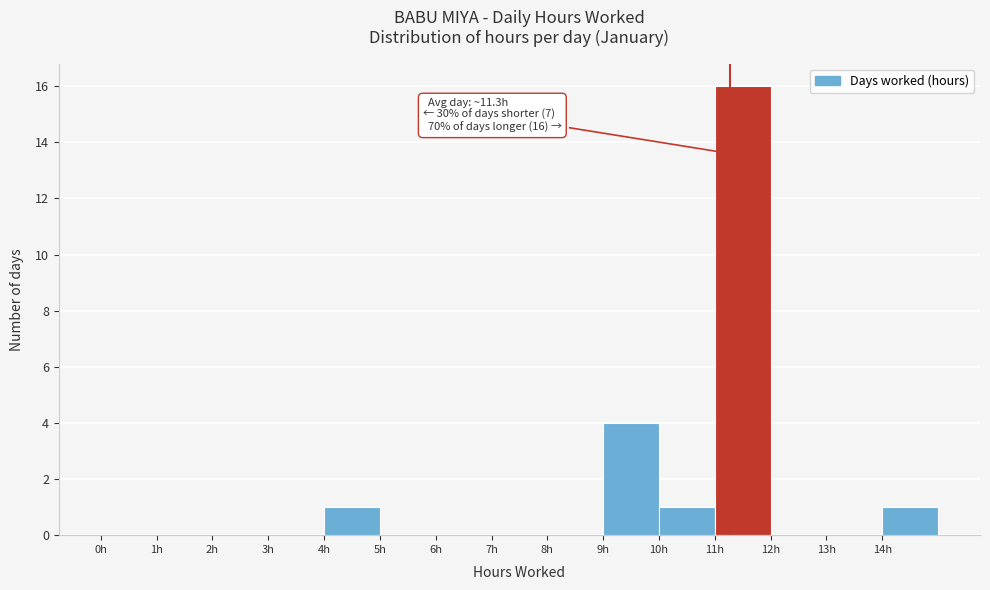

Over which range of the x-axis is the bar tallest?

11 to 12